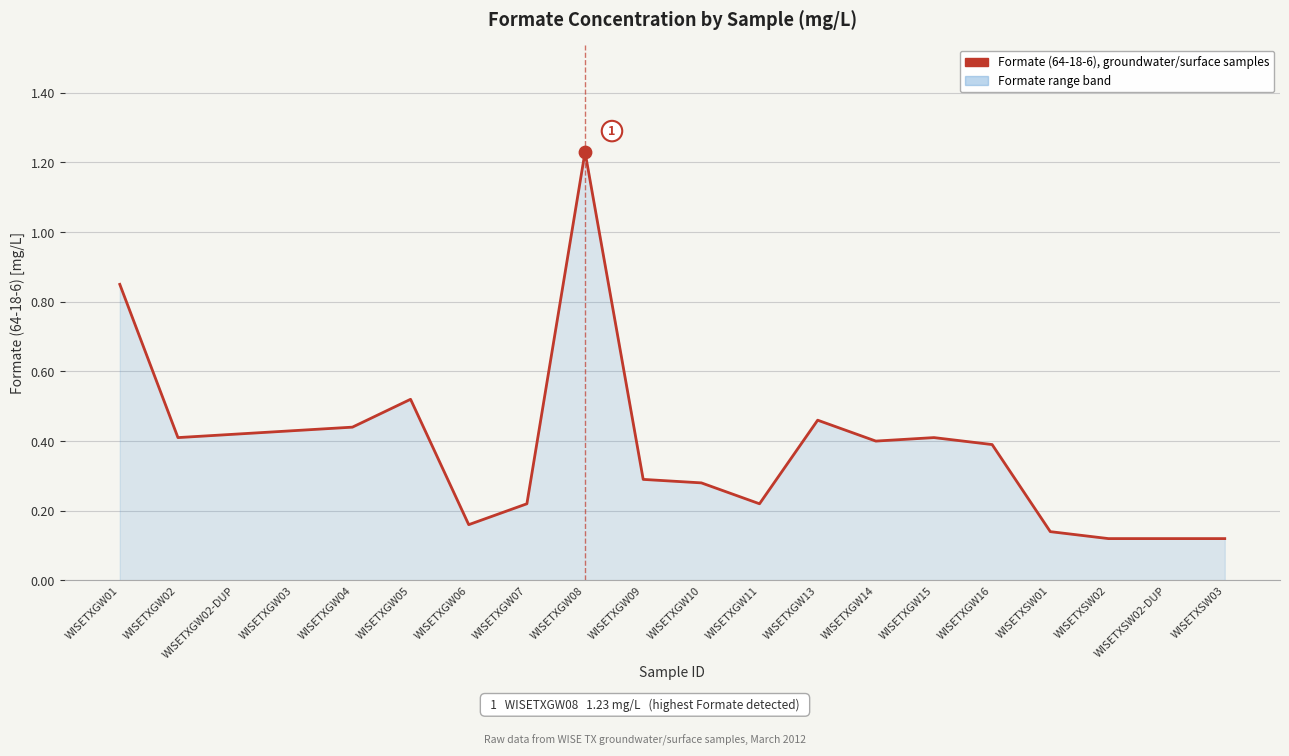

What is the change in value from WISETXGW05 to WISETXGW13?

-0.1